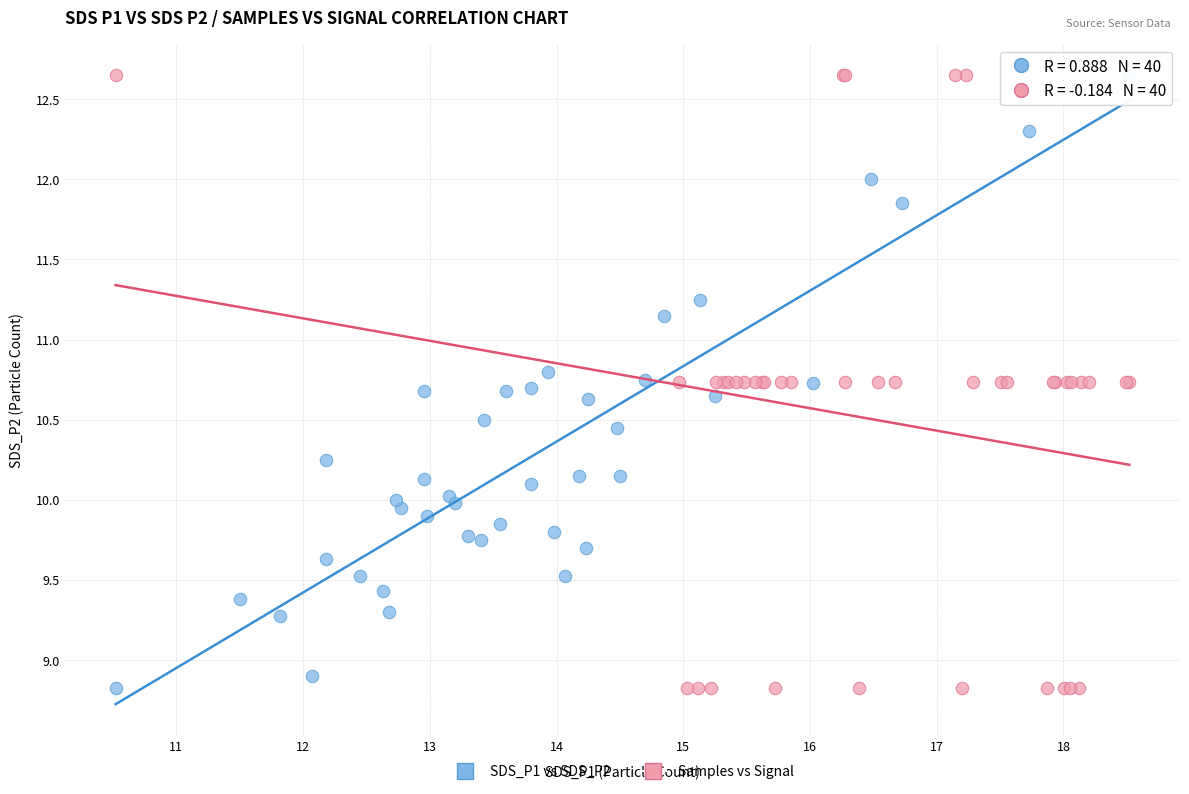

What are all the series names shown in the legend?

SDS_P1 vs SDS_P2, Samples vs Signal